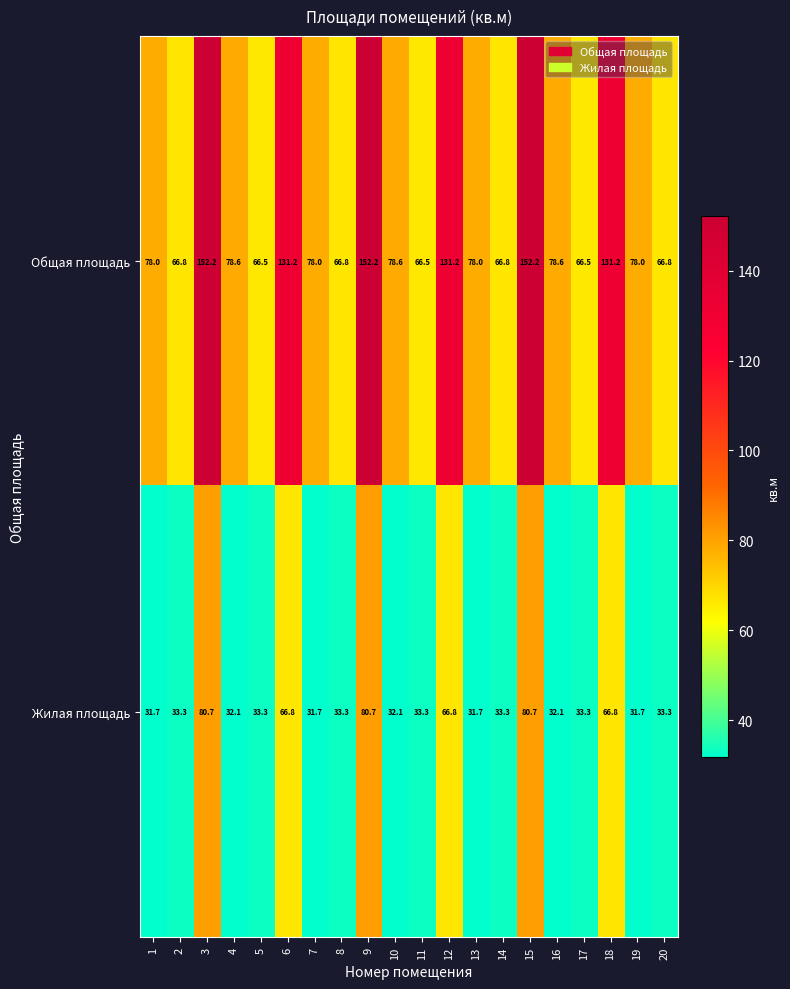

Which series changed the most between 19 and 20?

Общая площадь